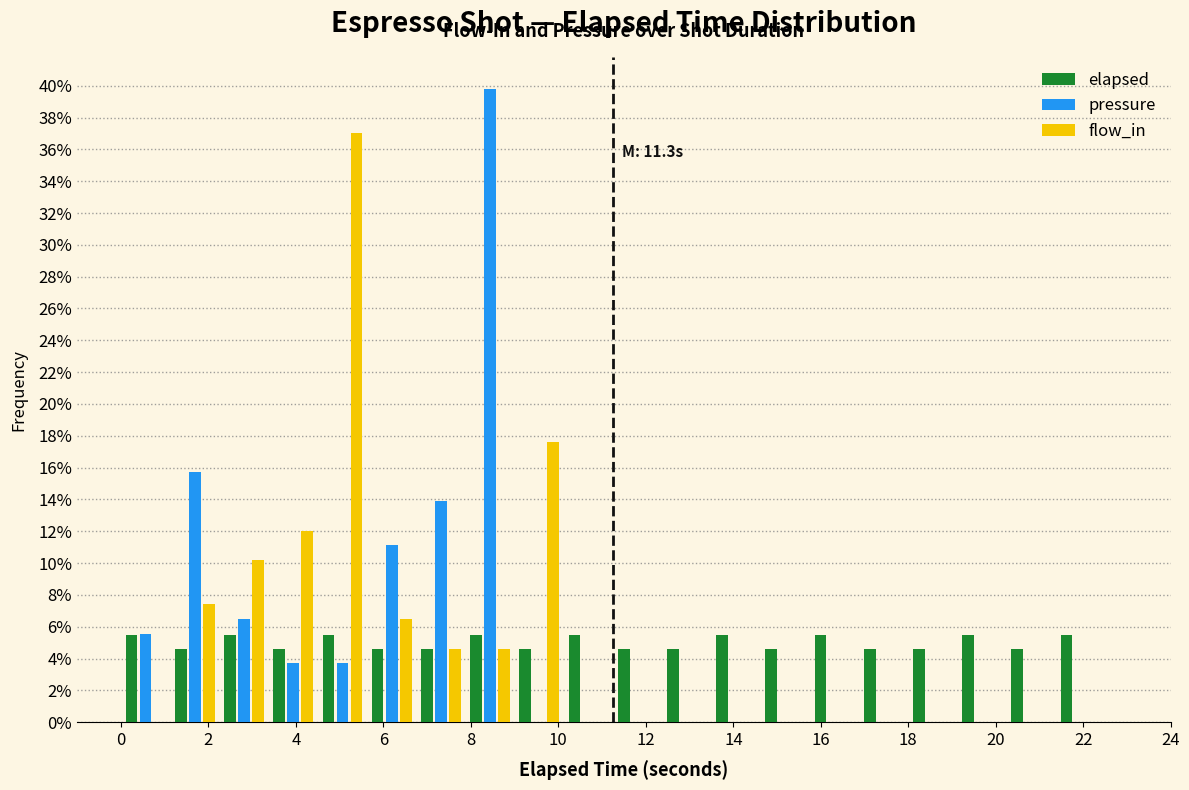

In the pressure series, which range on the x-axis has the tallest bar?

7.8 to 9.0